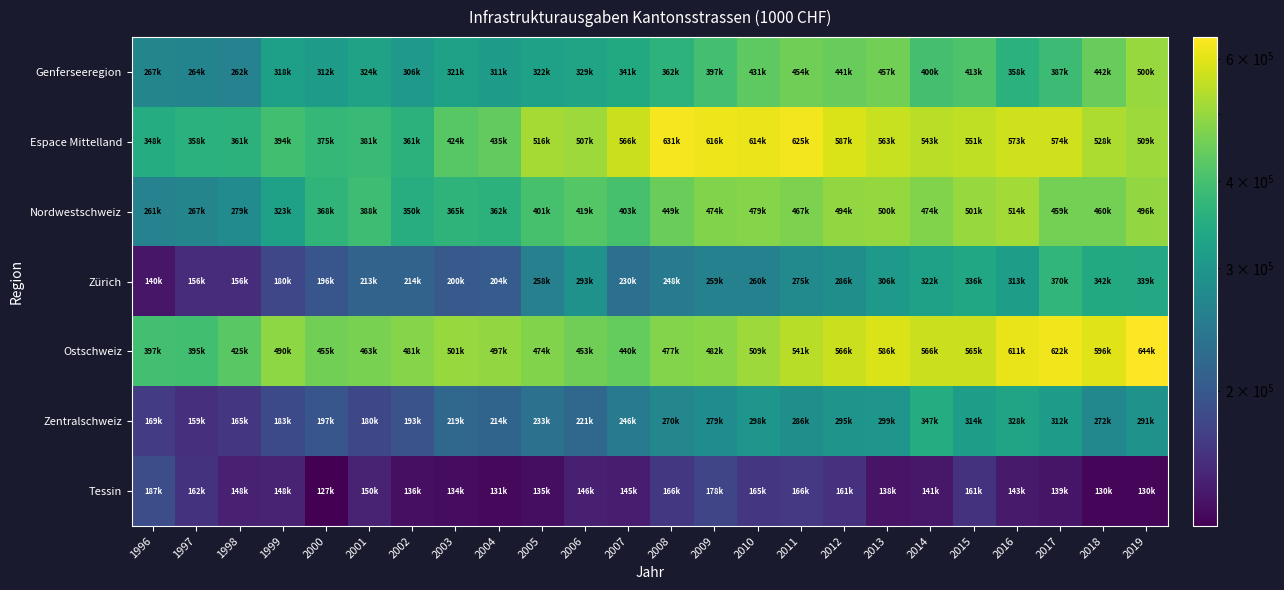

What is the spread (max minus min) of values at 2002?

345442